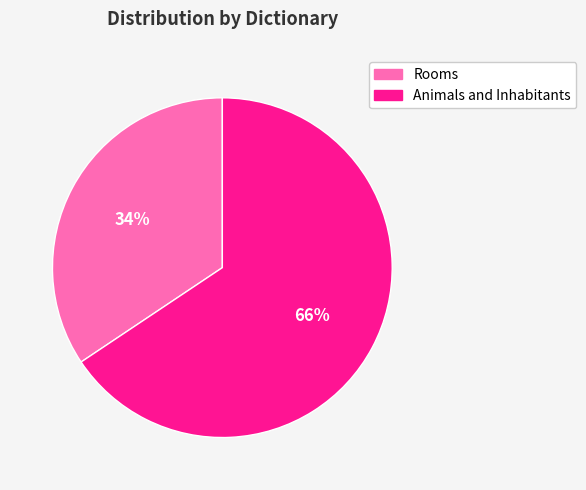

To the nearest percent, what is the combined percentage of Animals and Inhabitants and Rooms?

100%